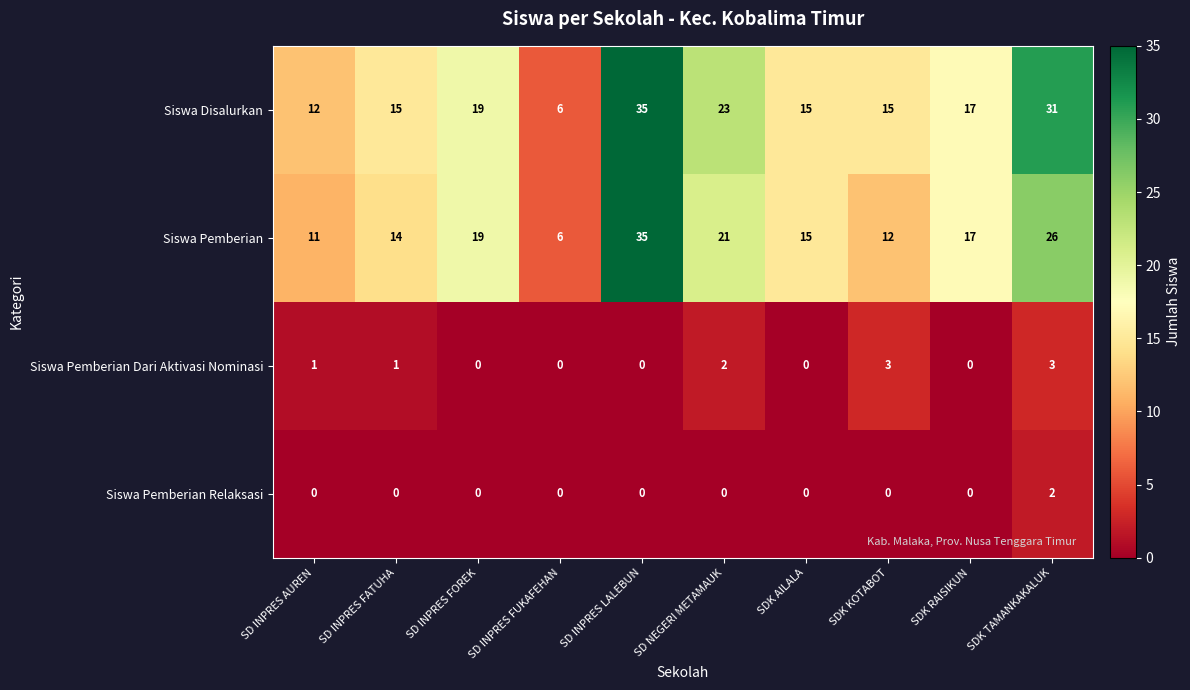

What is the sum of the Siswa Disalurkan values at SD INPRES LALEBUN and SDK AILALA?

50